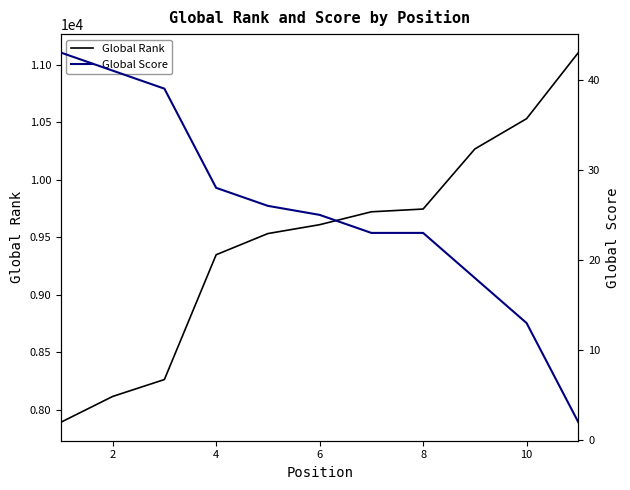

What is the maximum value for Global Rank?

11105